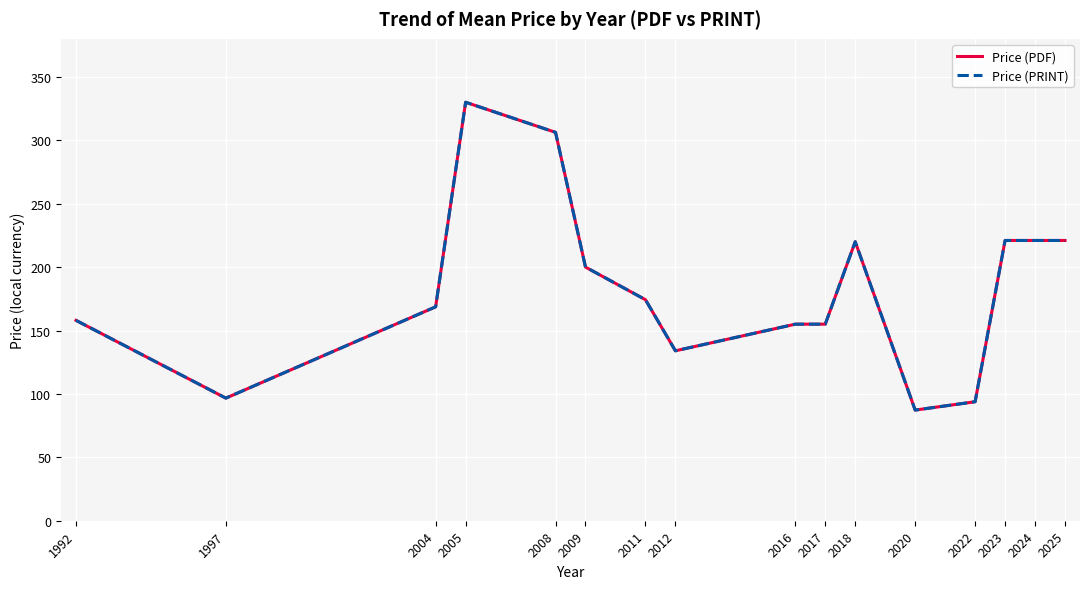

Is it true that Price (PRINT) equals 78.6 at 2018?

False